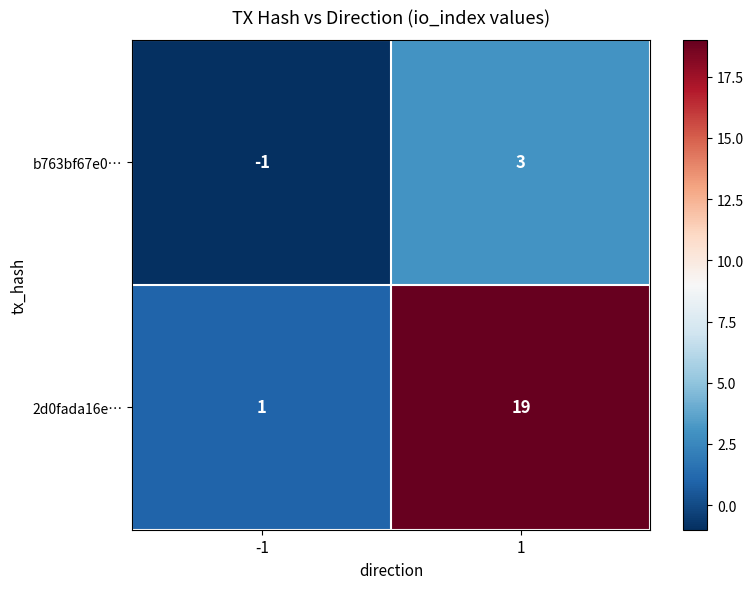

At how many categories does at least one series exceed 3?

1